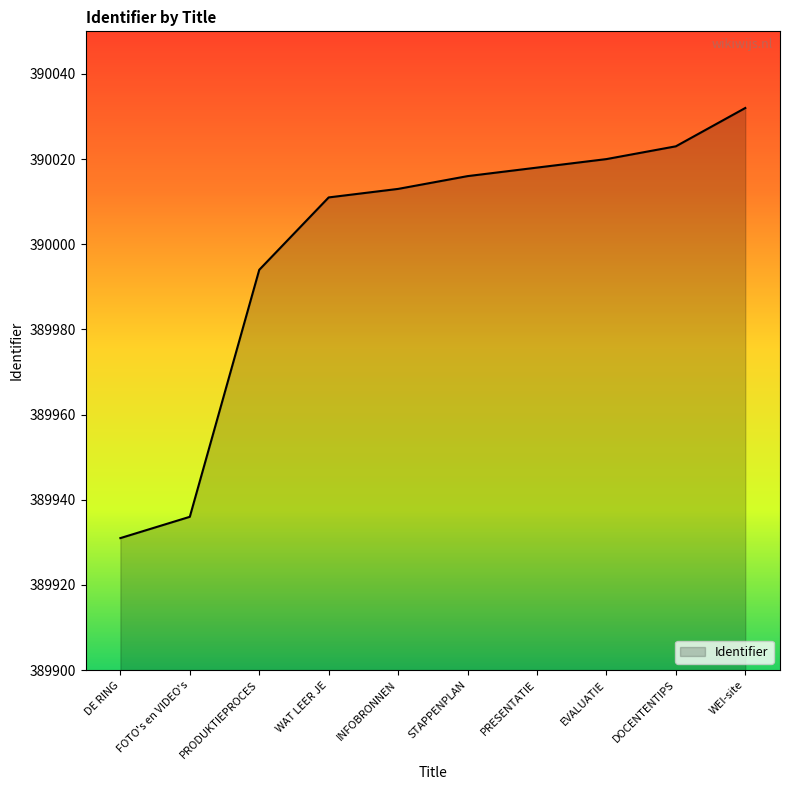

What position from the left is INFOBRONNEN?

5